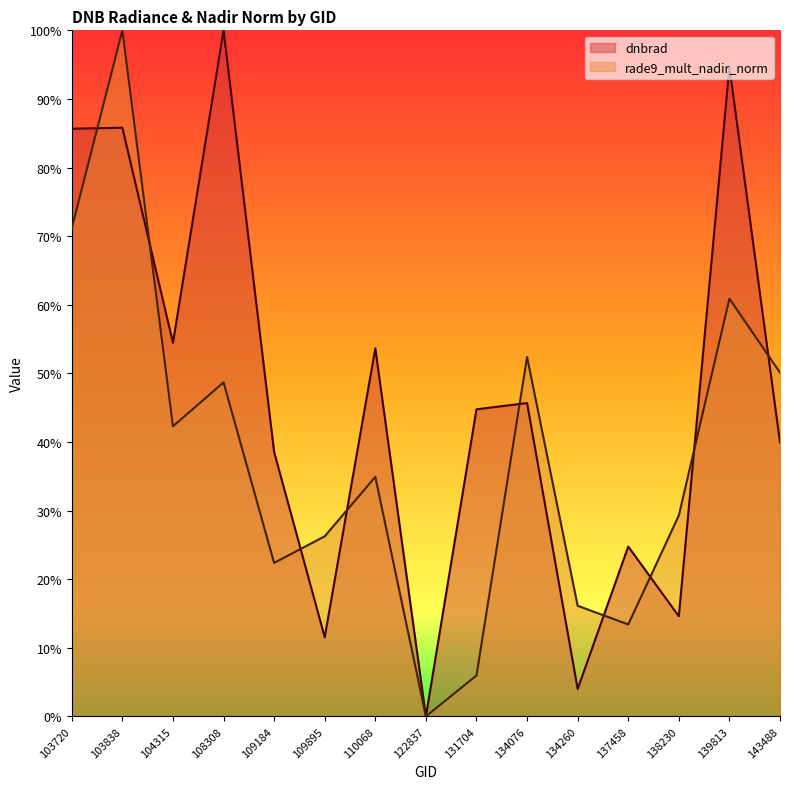

True or false: rade9_mult_nadir_norm has more than 2 points higher than both neighbors.

True